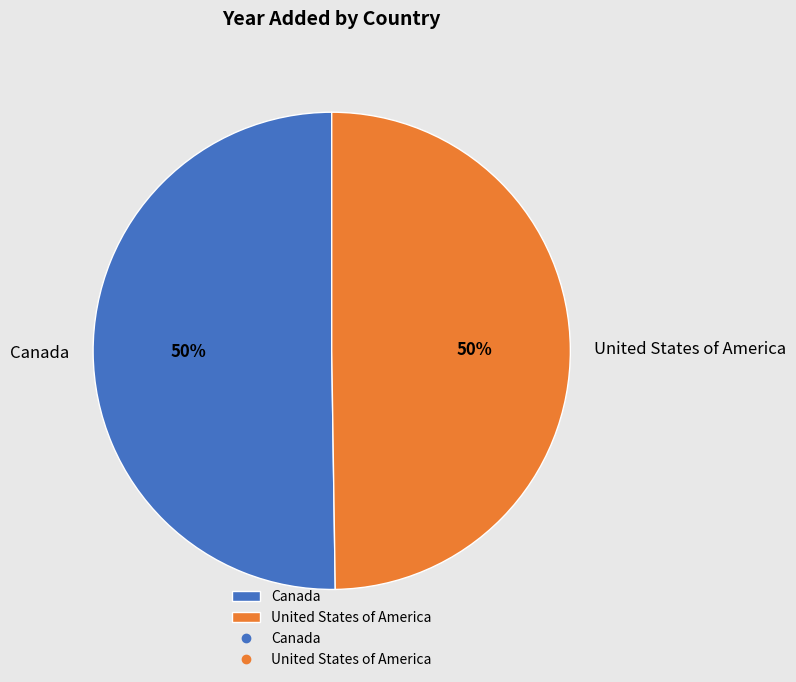

How many segments does this pie chart have?

2